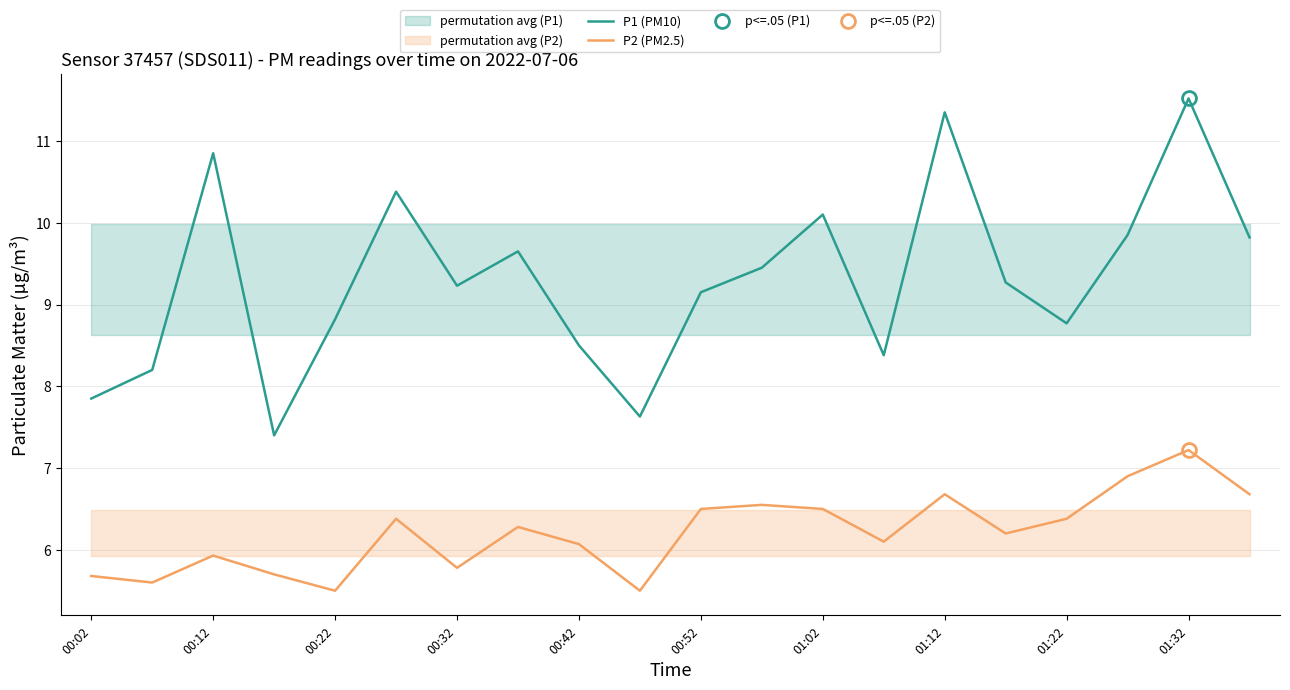

List the series in order of their peak value, highest first.

P1 (PM10), P2 (PM2.5)